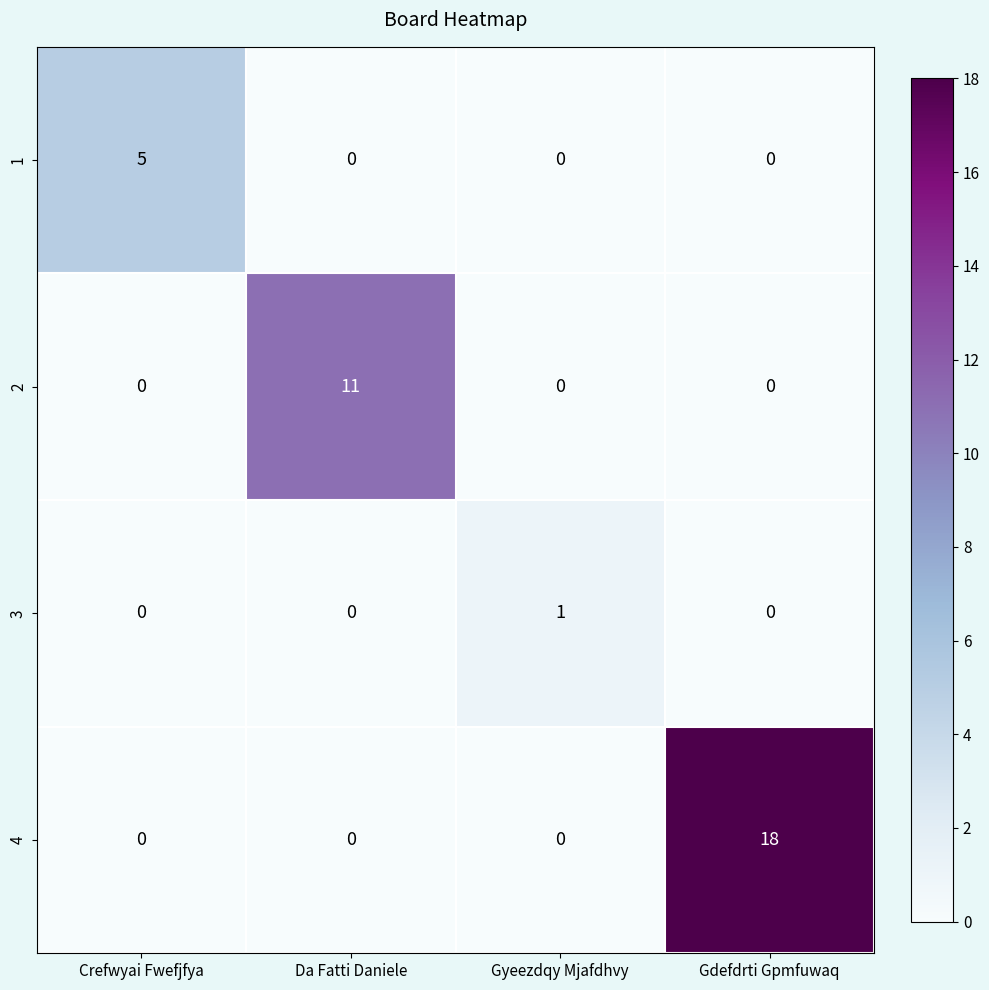

At which category is the sum across all series the highest?

Gdefdrti Gpmfuwaq